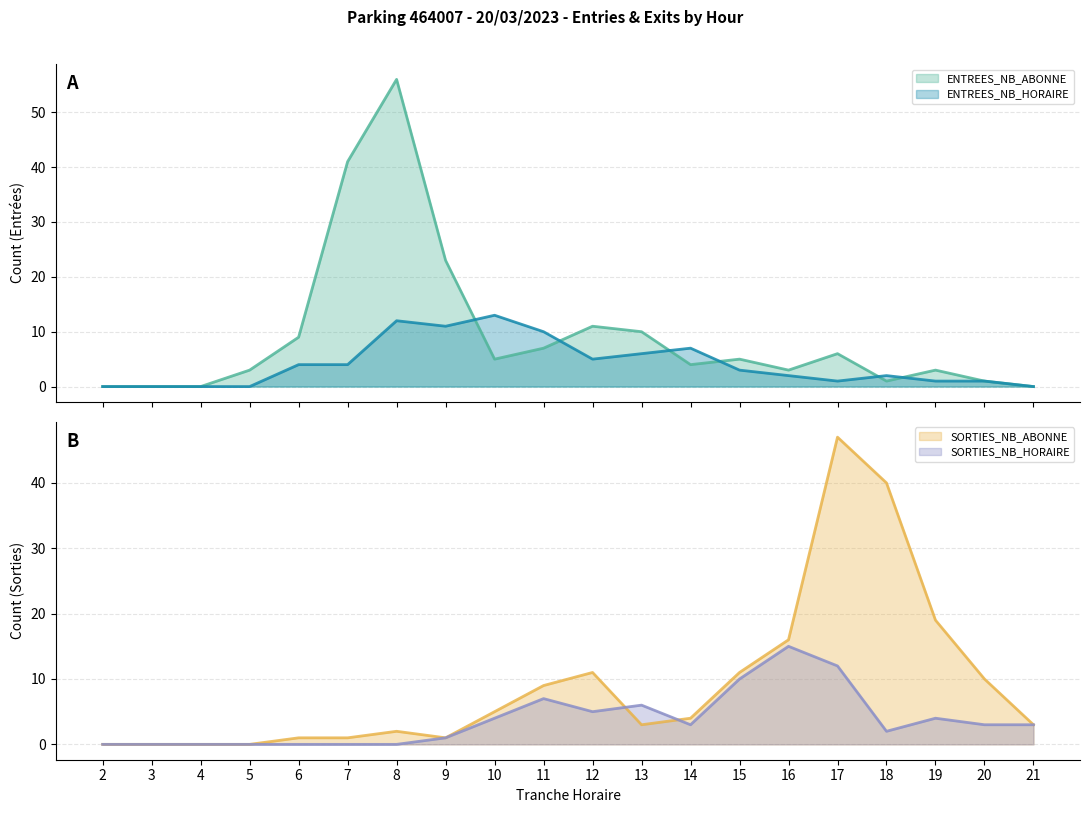

At which category is the sum across all series the highest?

8